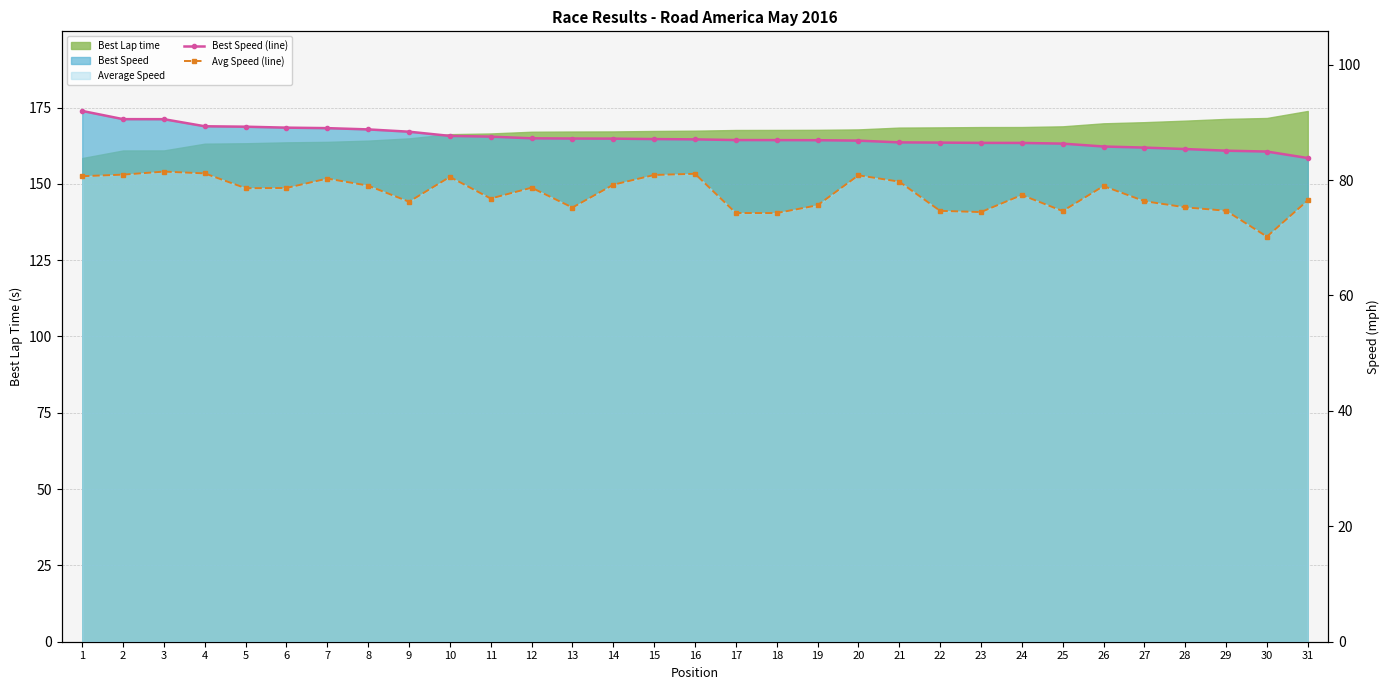

The value of Best Speed (line) at 10 is 45.5. True or false?

False